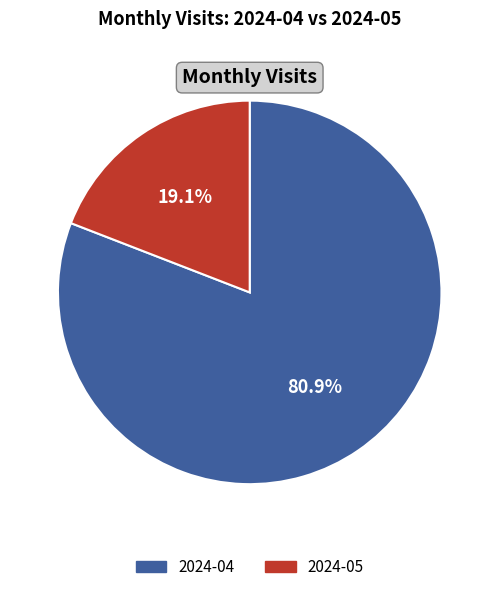

Is it true that 2024-05 is 19% of the pie?

True